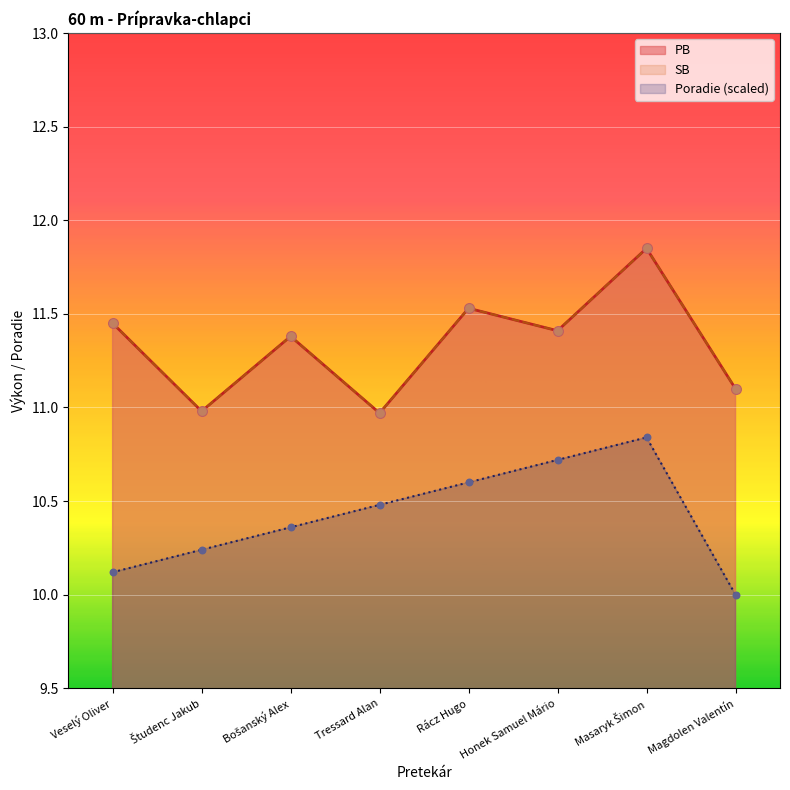

Which series has the largest Y range (max minus min)?

PB